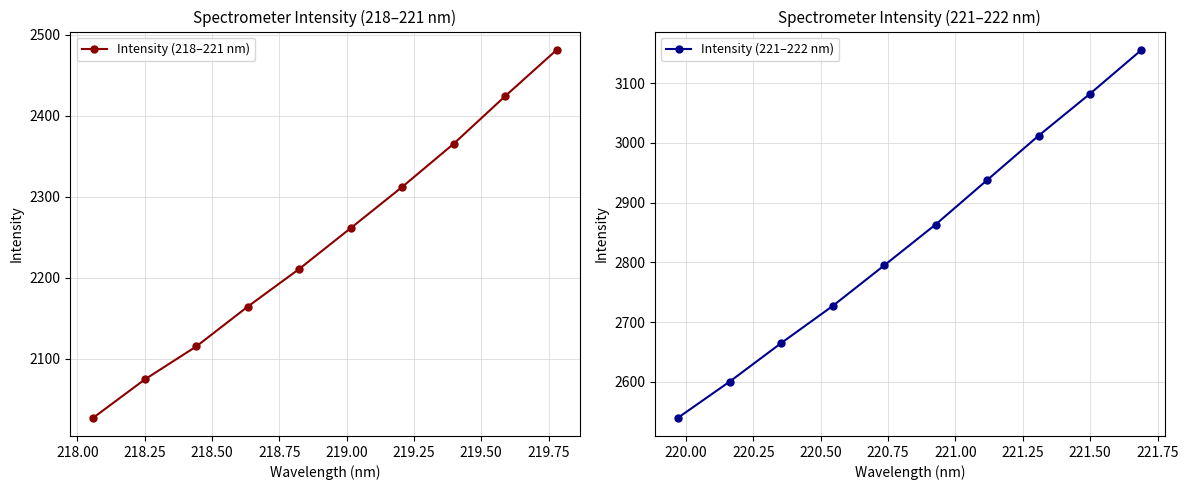

What is the value of the Intensity (221–222 nm) point at the 4th from the left?

2727.0